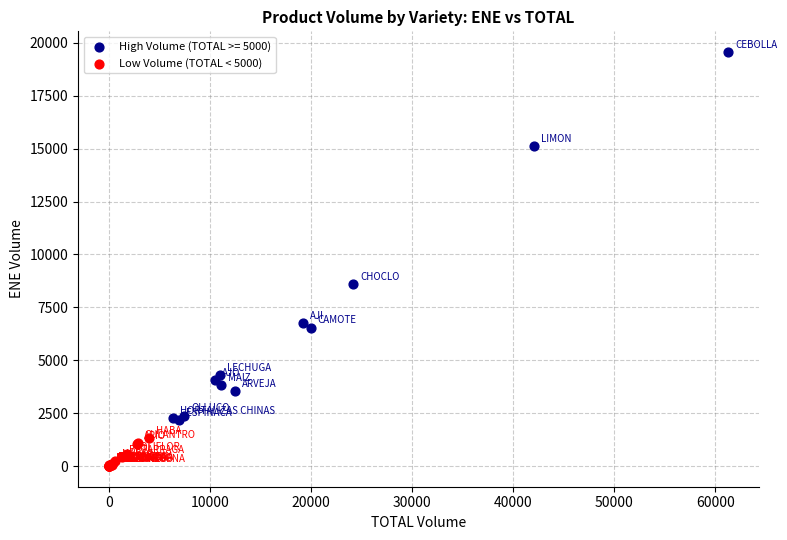

Which series reaches the minimum Y coordinate?

Low Volume (TOTAL < 5000)